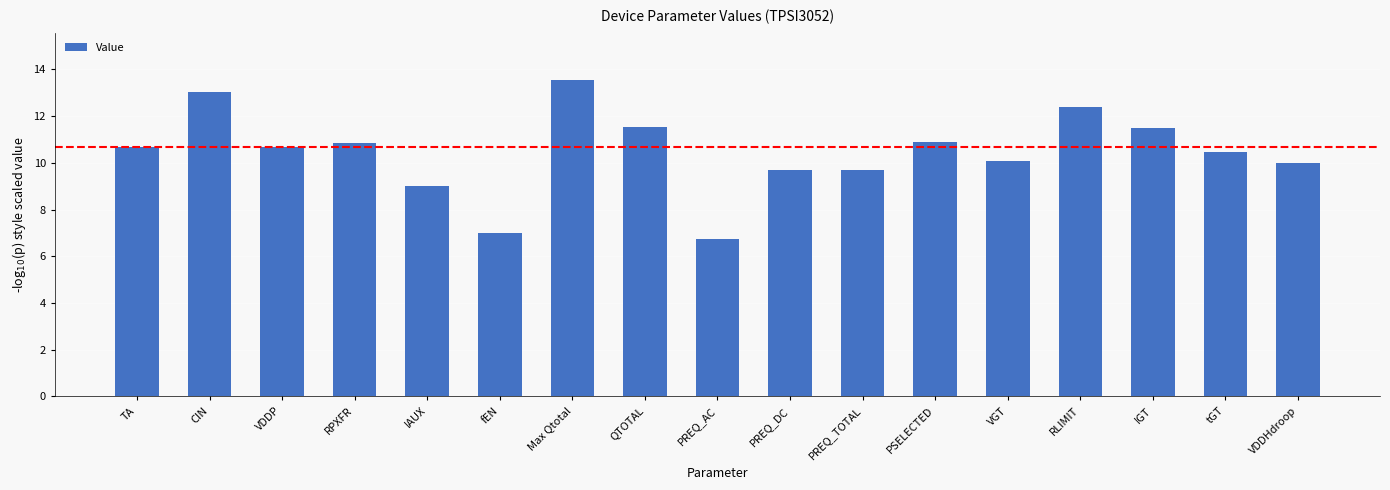

Count the number of categories in the chart.

17